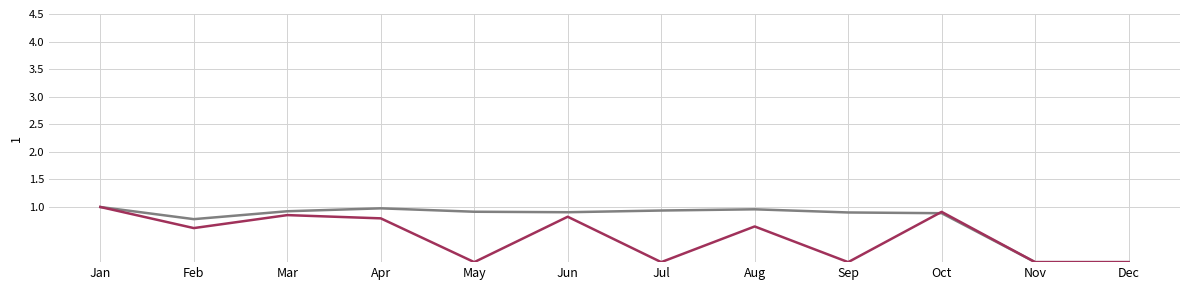

What is the maximum value shown in the chart?

1.0